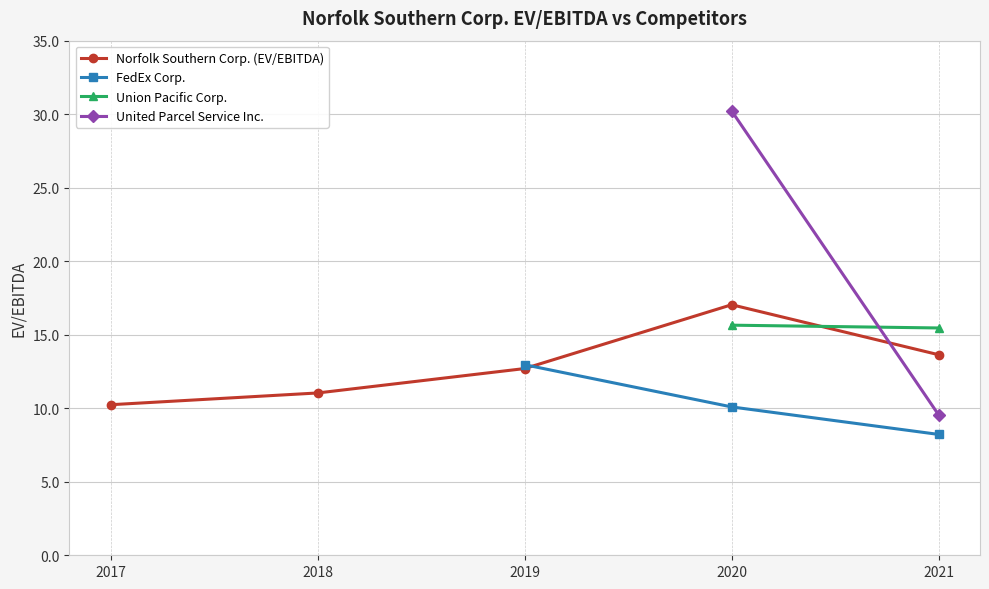

Which has a higher value, 2017-12-31 or 2020-12-31?

2020-12-31